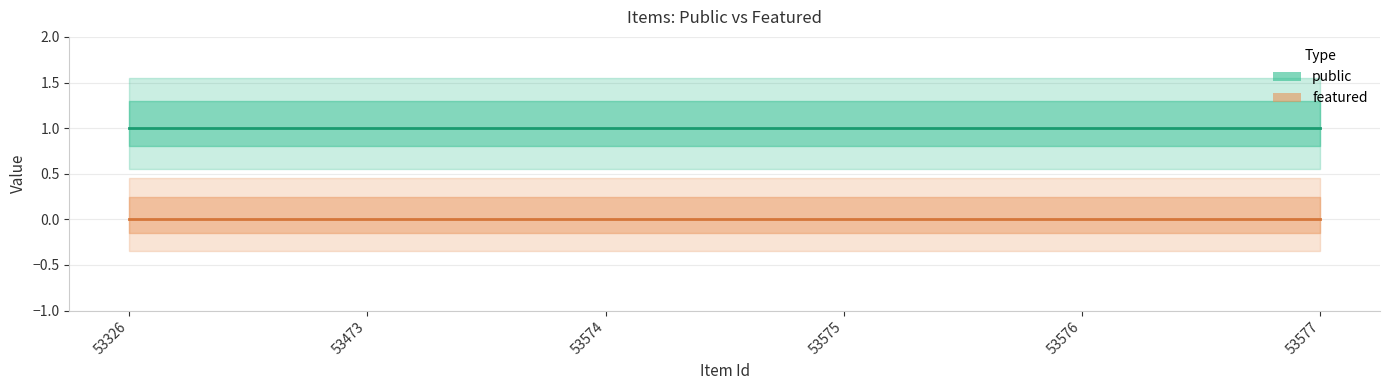

At which category does the chart reach its peak across all series?

53326